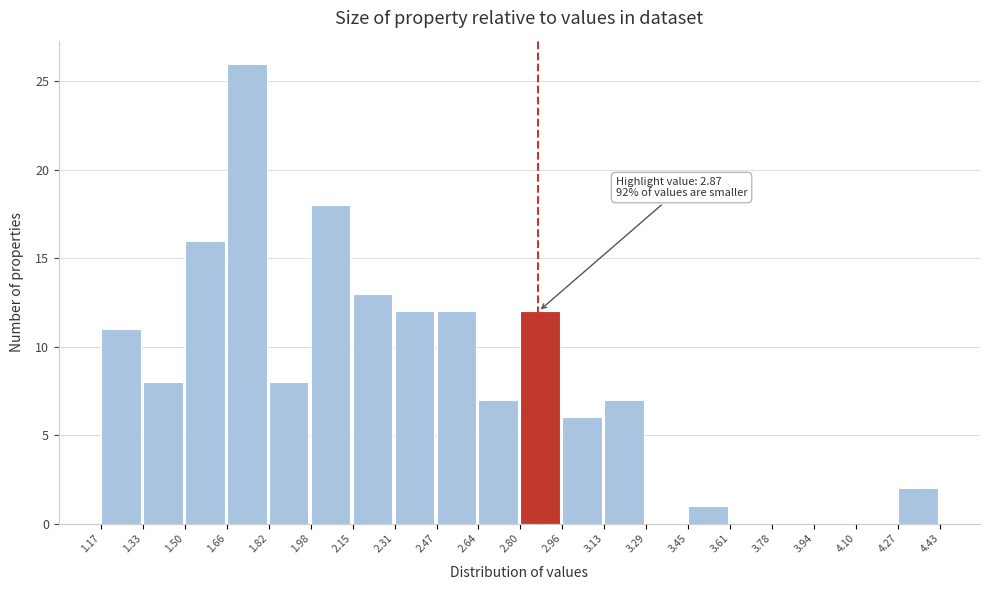

Which range on the x-axis has the tallest bar?

1.66 to 1.82